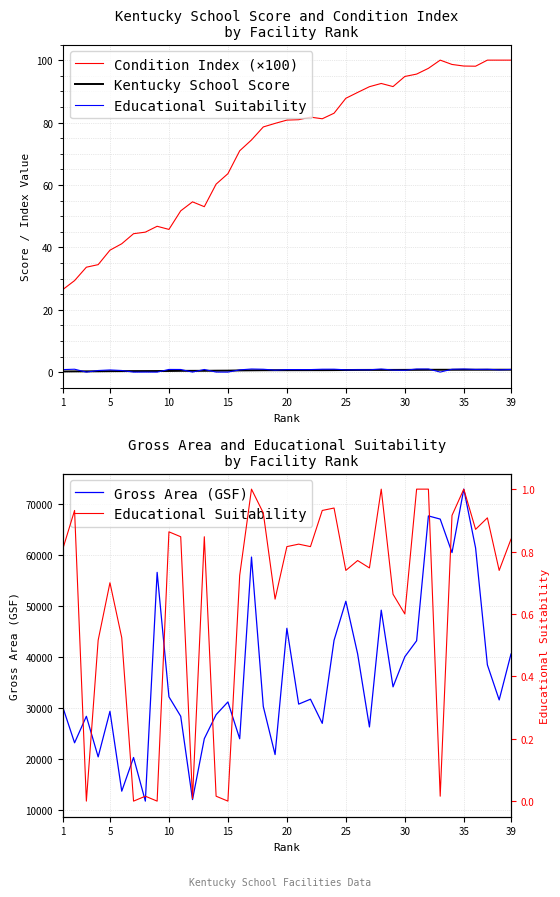

What is the highest value of the Gross Area (GSF) series?

72867